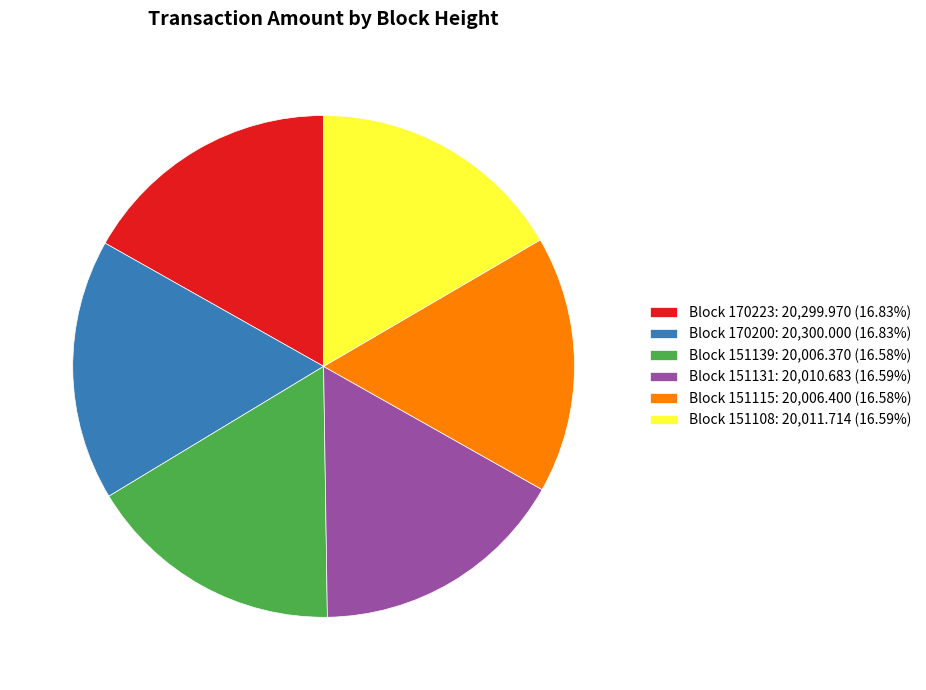

Combined, do Block 151108: 20,011.714 (16.59%) and Block 151139: 20,006.370 (16.58%) account for over 50%?

No